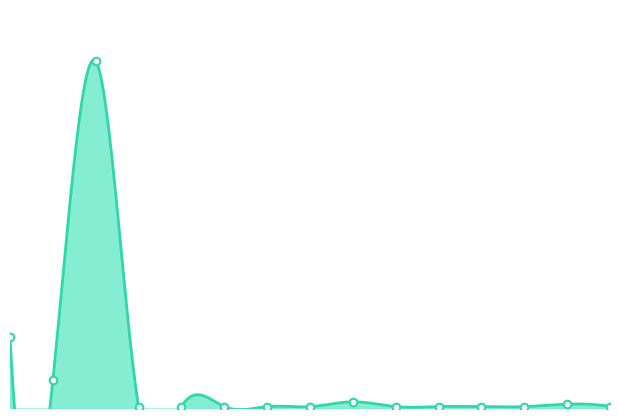

What is the ratio of the value at 14 to the value at 11?

2.0